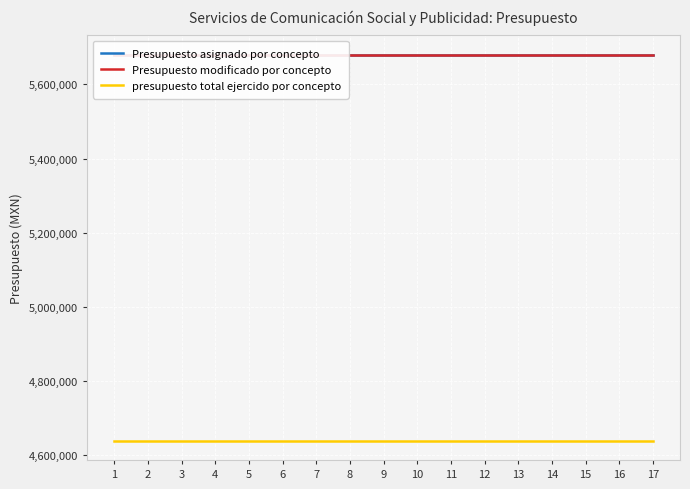

At how many categories does at least one series exceed 5363257?

17